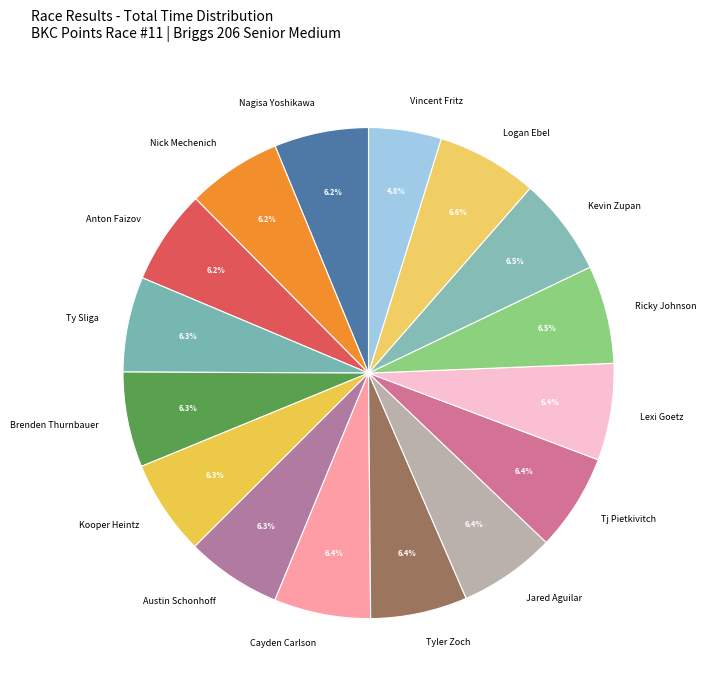

What is the smallest slice in the pie chart?

Vincent Fritz